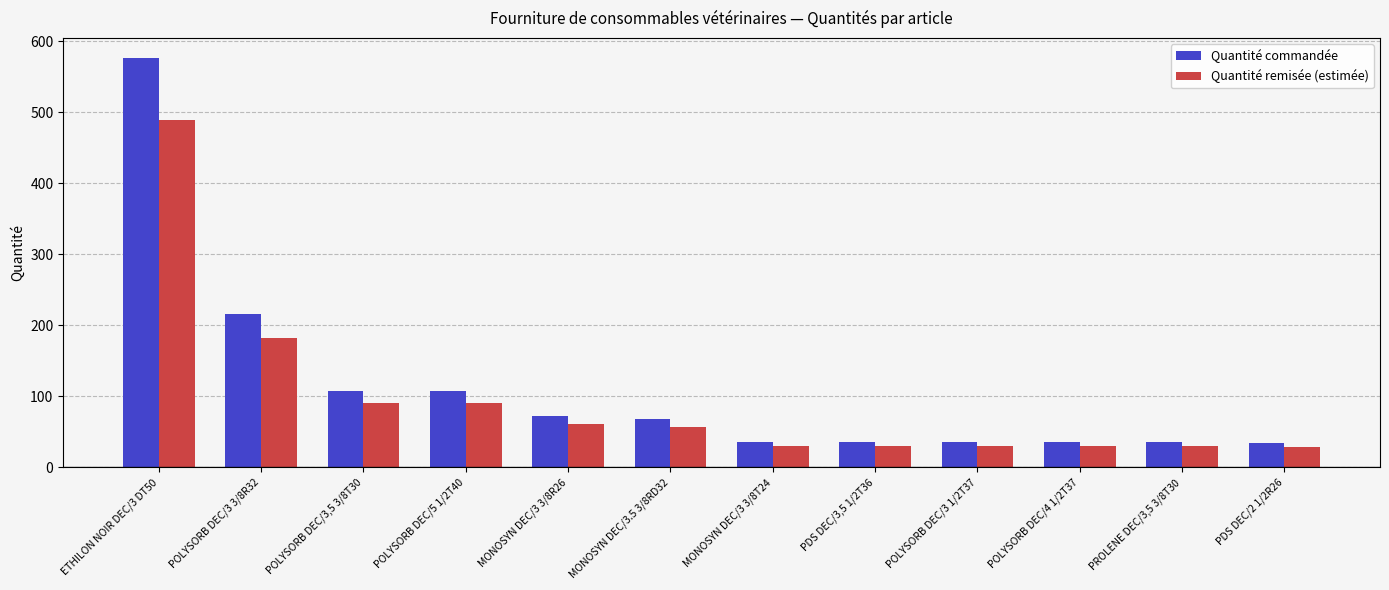

Rank the series by their average value, from lowest to highest.

Quantité remisée (estimée), Quantité commandée